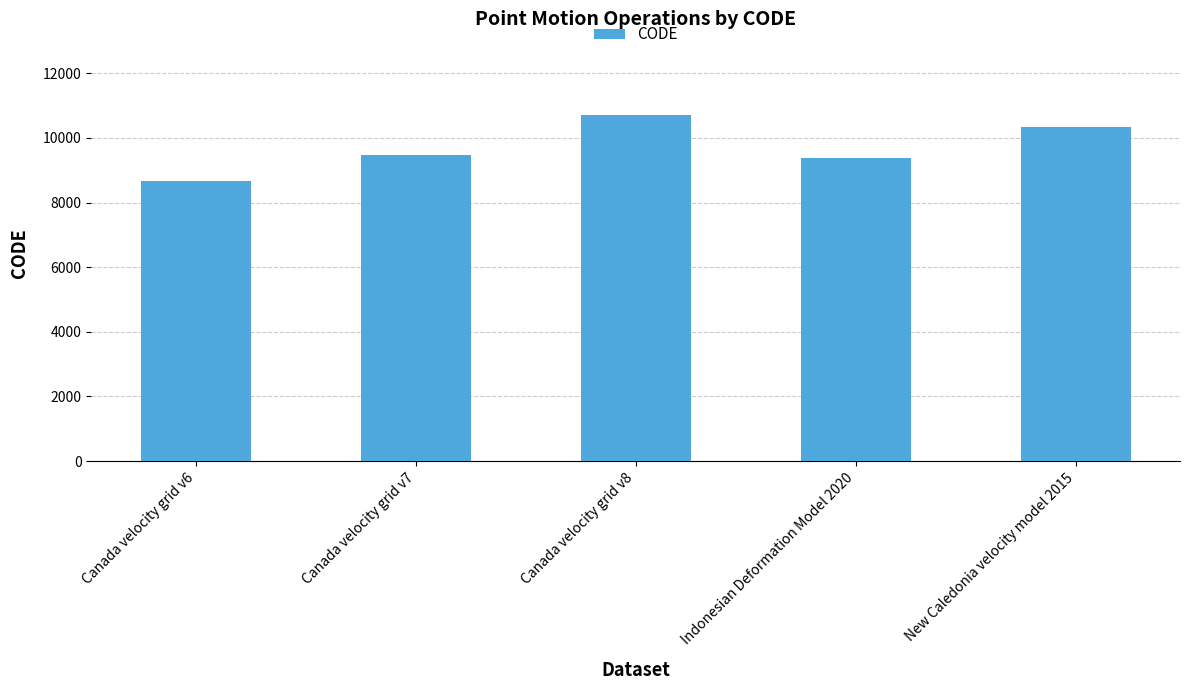

What is the maximum value shown in the chart?

10707